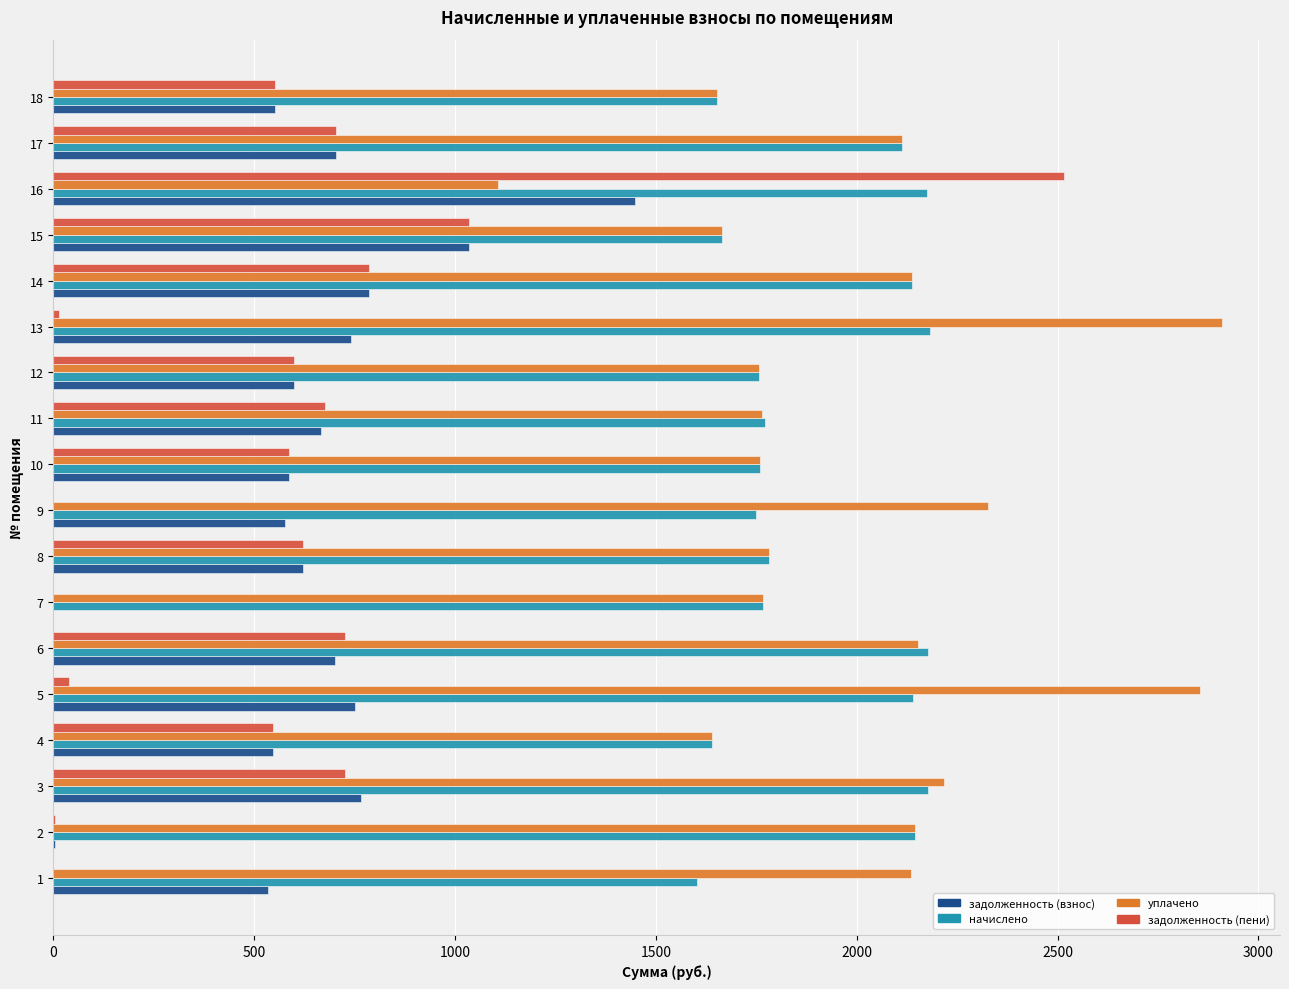

The value of задолженность (взнос) at 8 is 620.5. True or false?

True